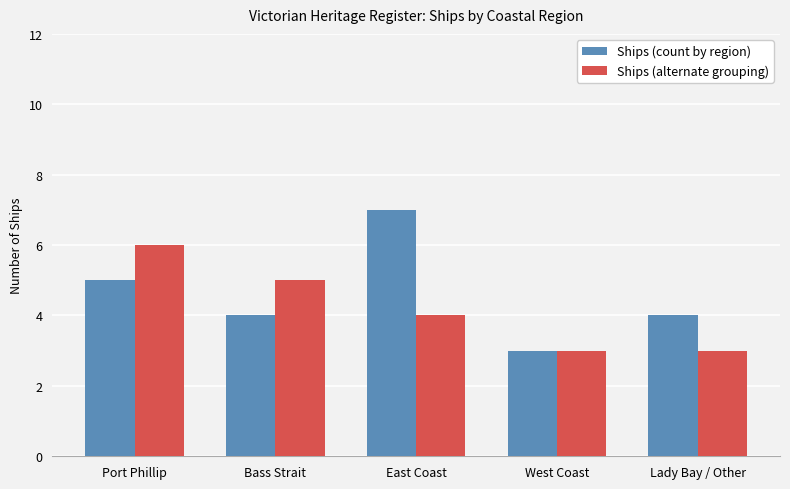

Is the value of Ships (alternate grouping) at West Coast greater than the value of Ships (count by region) at Lady Bay / Other?

No